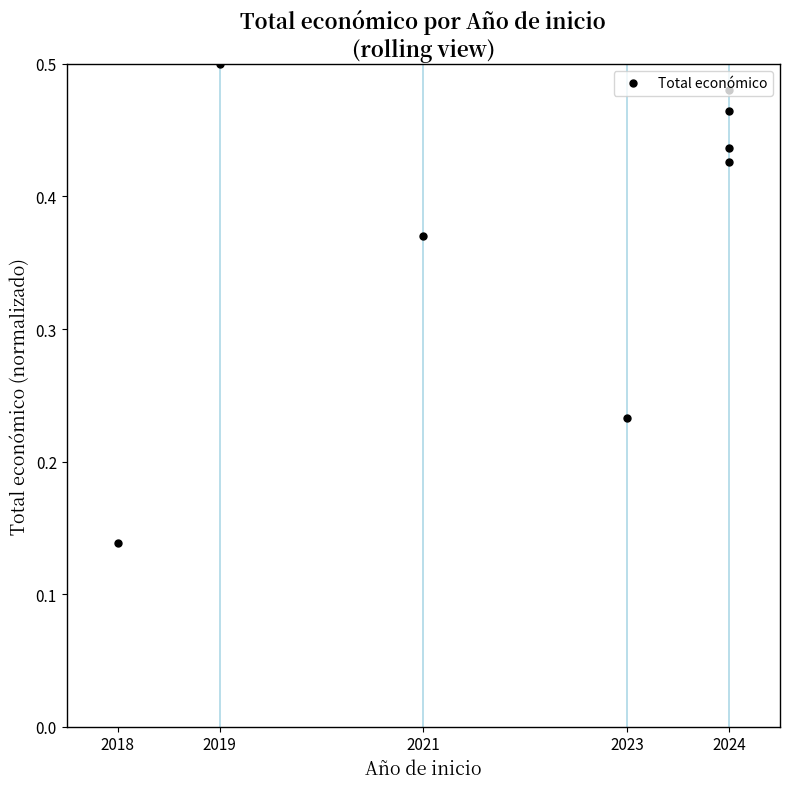

How many points are higher than both their immediate neighbors (excluding endpoints)?

1